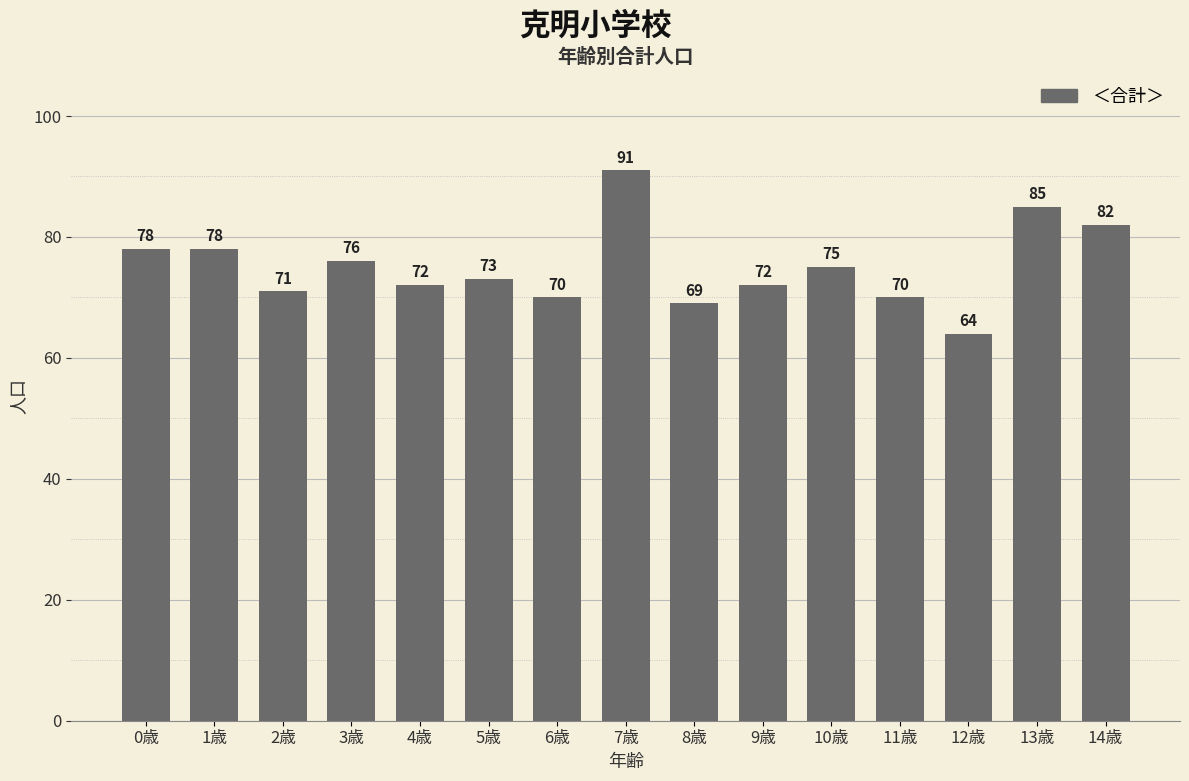

What is the ratio of the value at 14歳 to the value at 0歳?

1.1